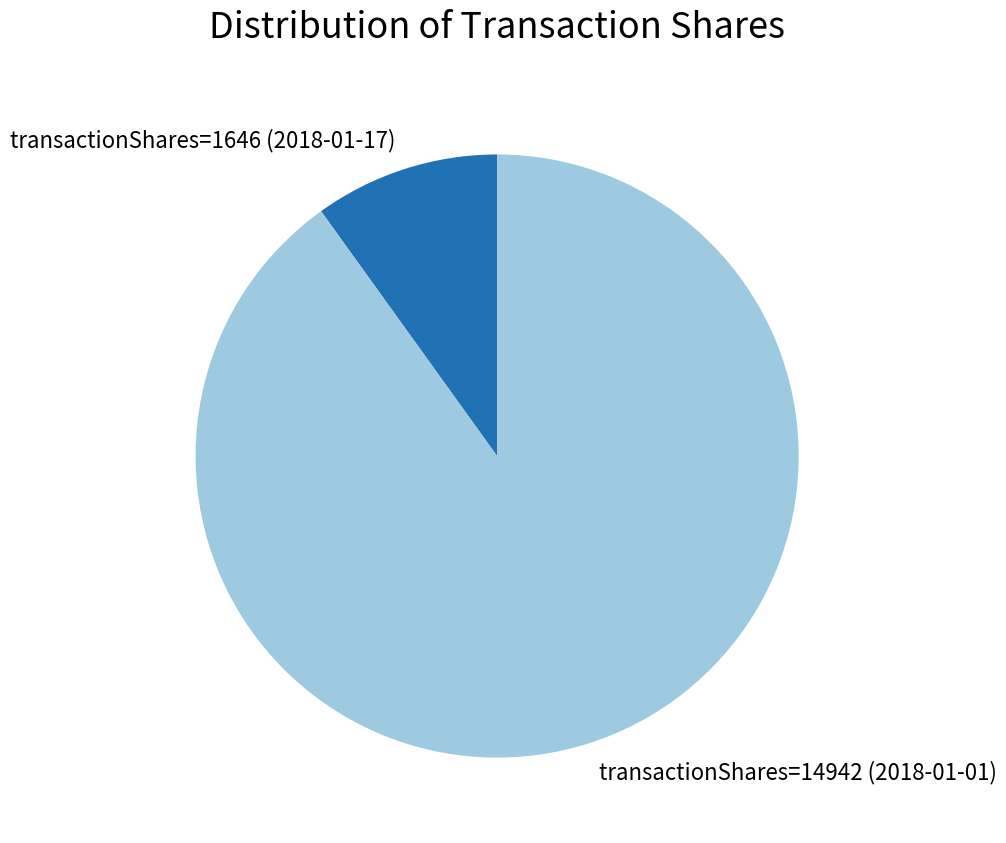

Do transactionShares=14942 (2018-01-01) and transactionShares=1646 (2018-01-17) together represent more than half of the pie?

Yes